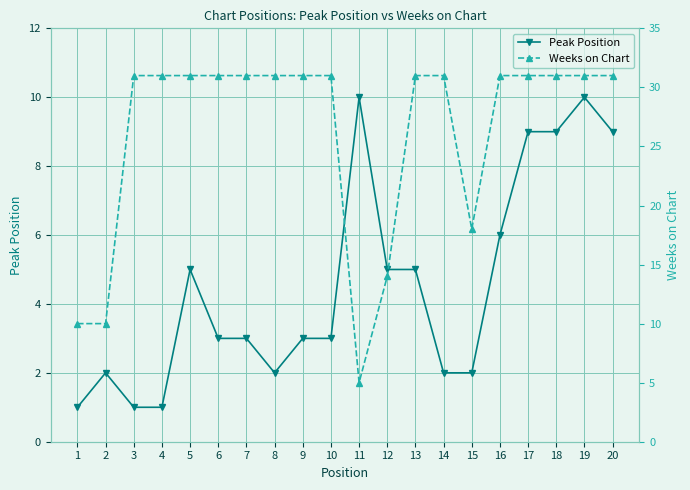

List the series in order of their peak value, highest first.

Weeks on Chart, Peak Position